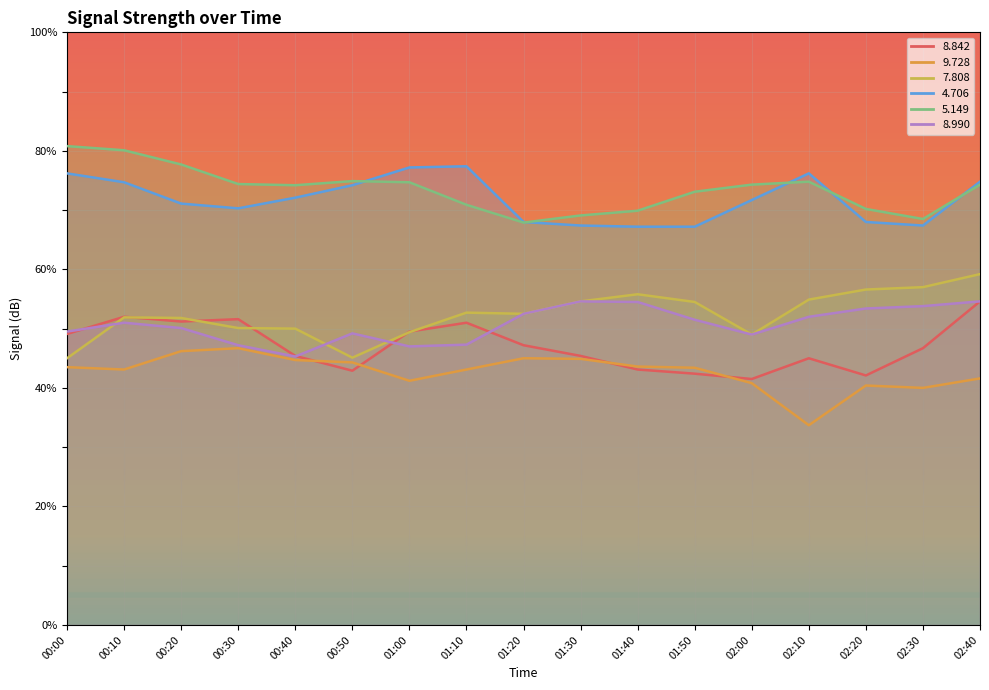

What is the value of the   4.706 point at the 13th from the left?

71.7